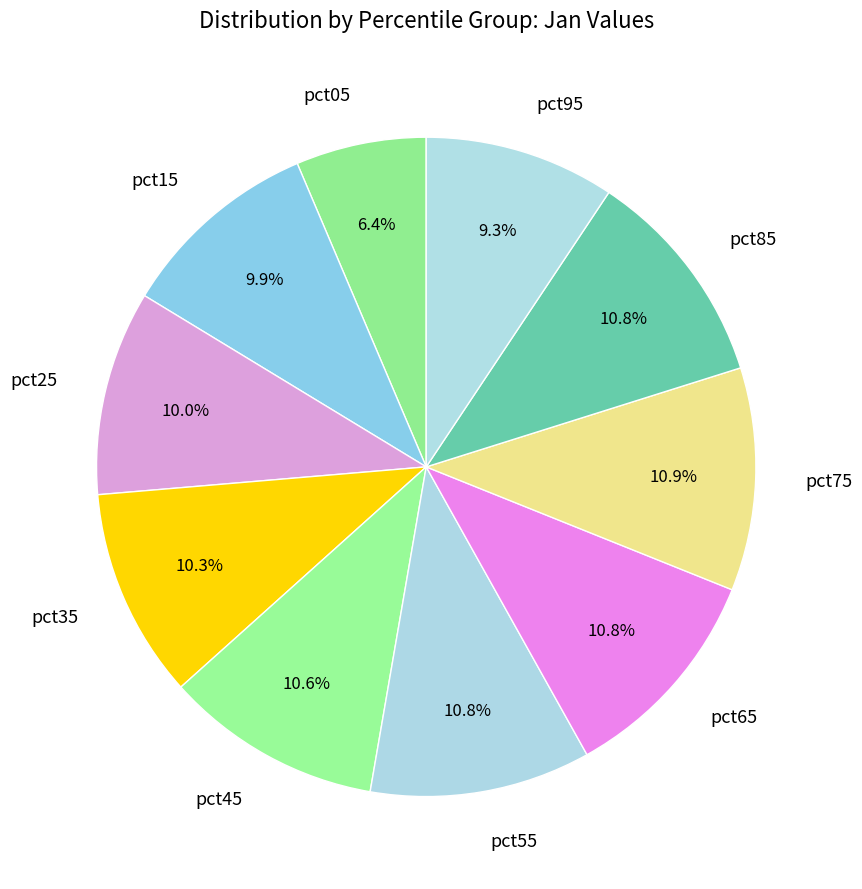

What percentage is NOT represented by pct05?

93.6%